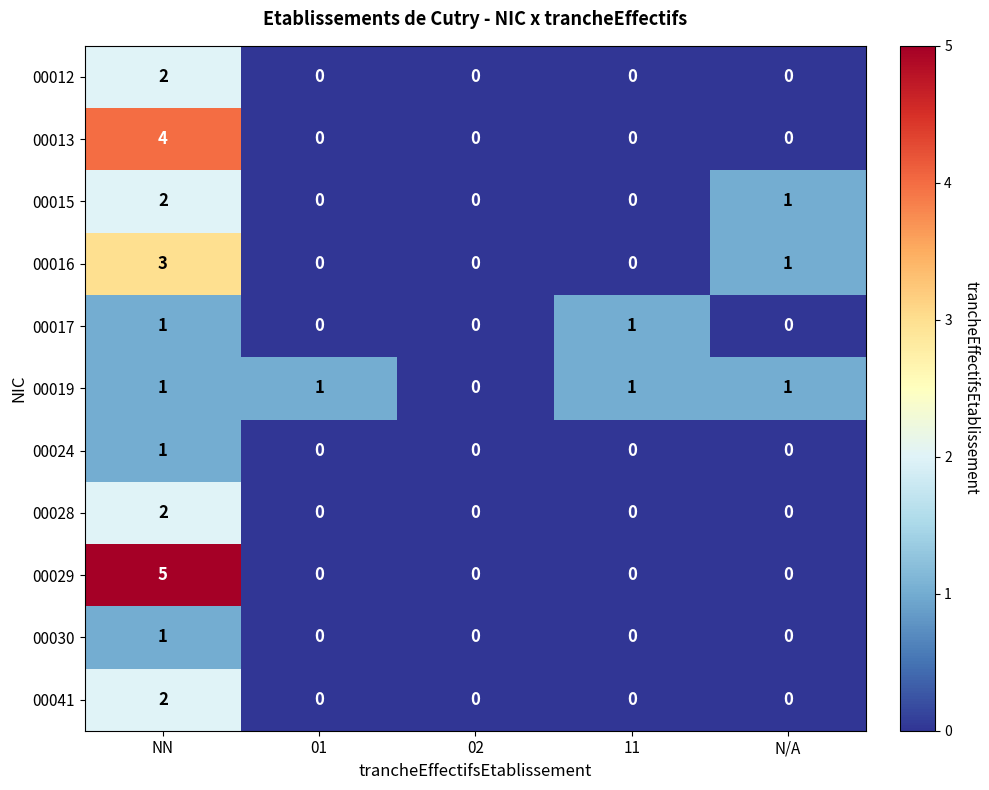

At which label does 00041 reach its peak?

NN